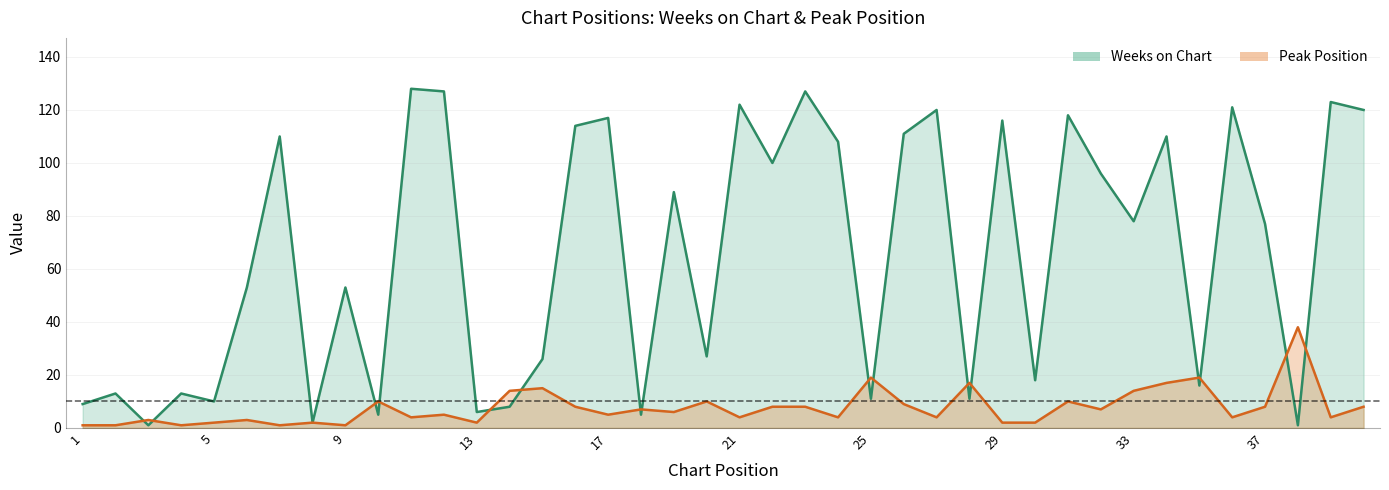

What is the value of the Peak Position point at the 13th from the left?

2